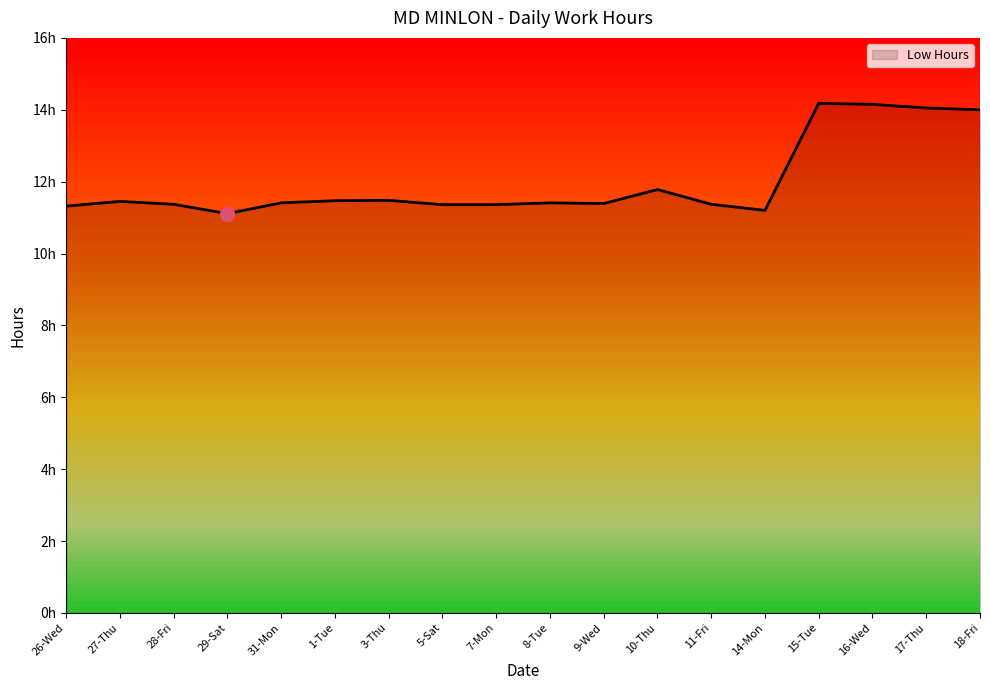

Approximately how many times larger is the value at 26-Wed compared to 28-Fri?

1.0